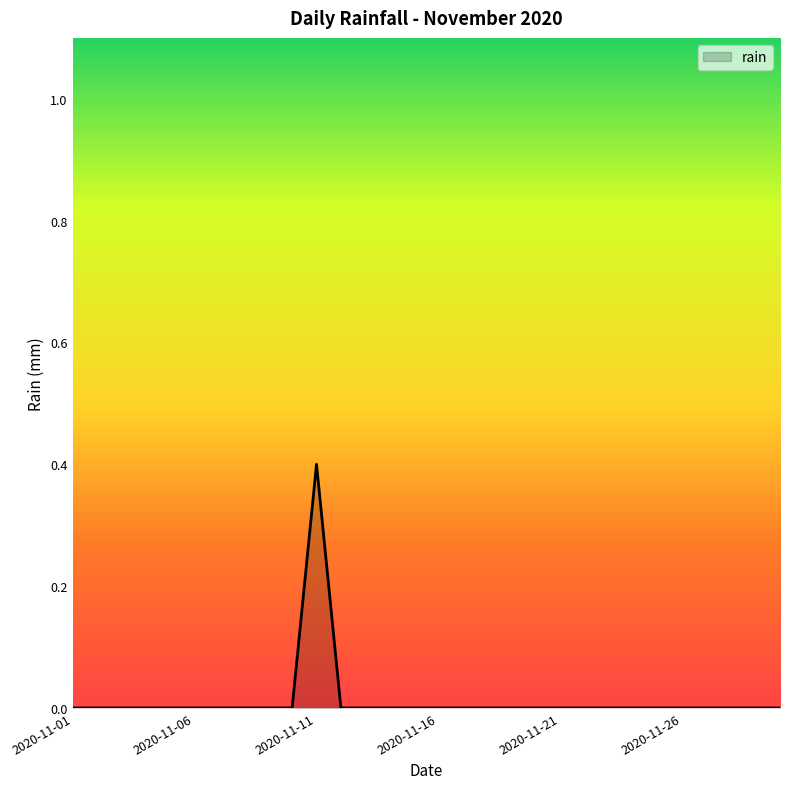

Count the number of categories in the chart.

30